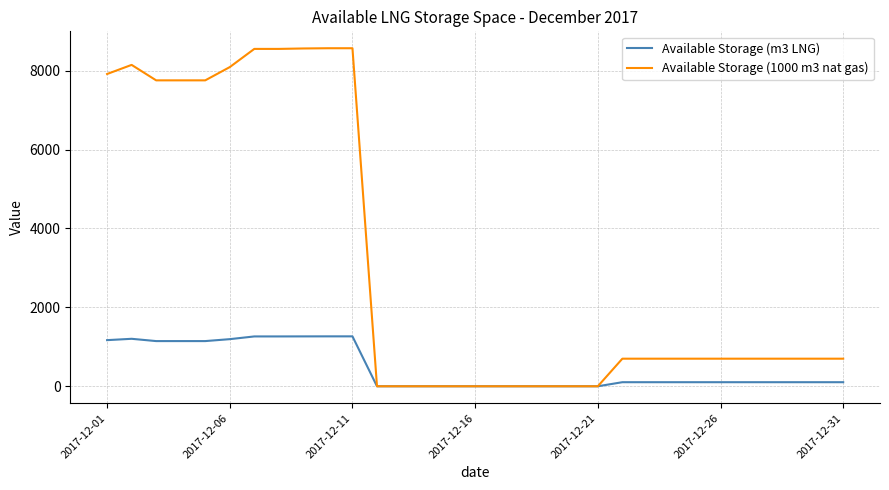

Rank the series by their maximum value, from highest to lowest.

Available Storage (1000 m3 nat gas), Available Storage (m3 LNG)